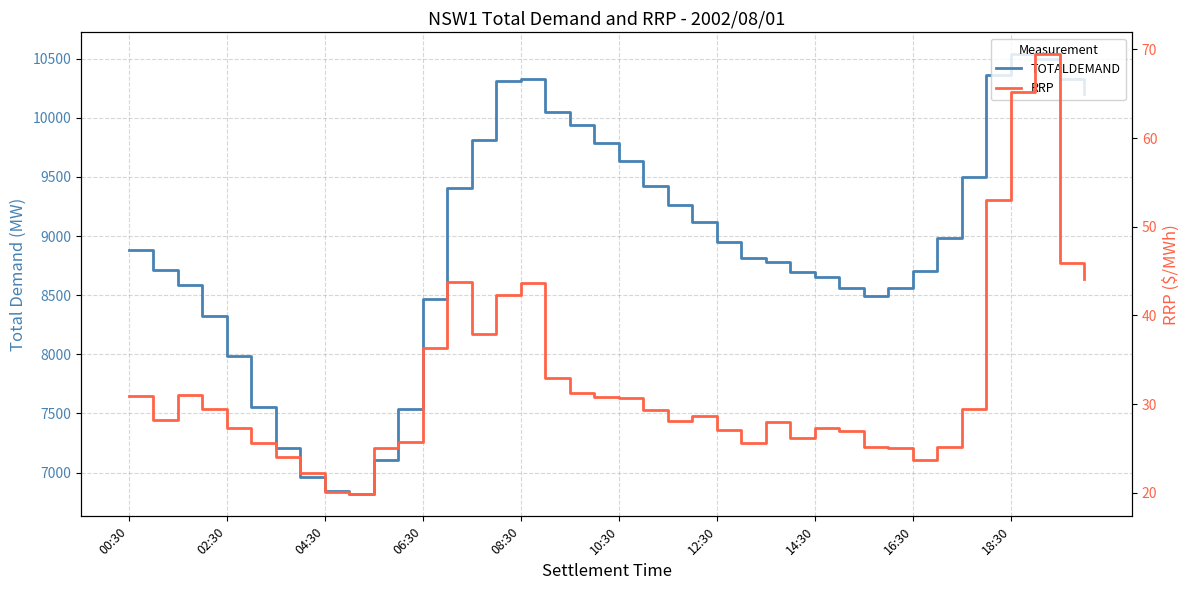

The RRP series shows 21.3 at 19. True or false?

False